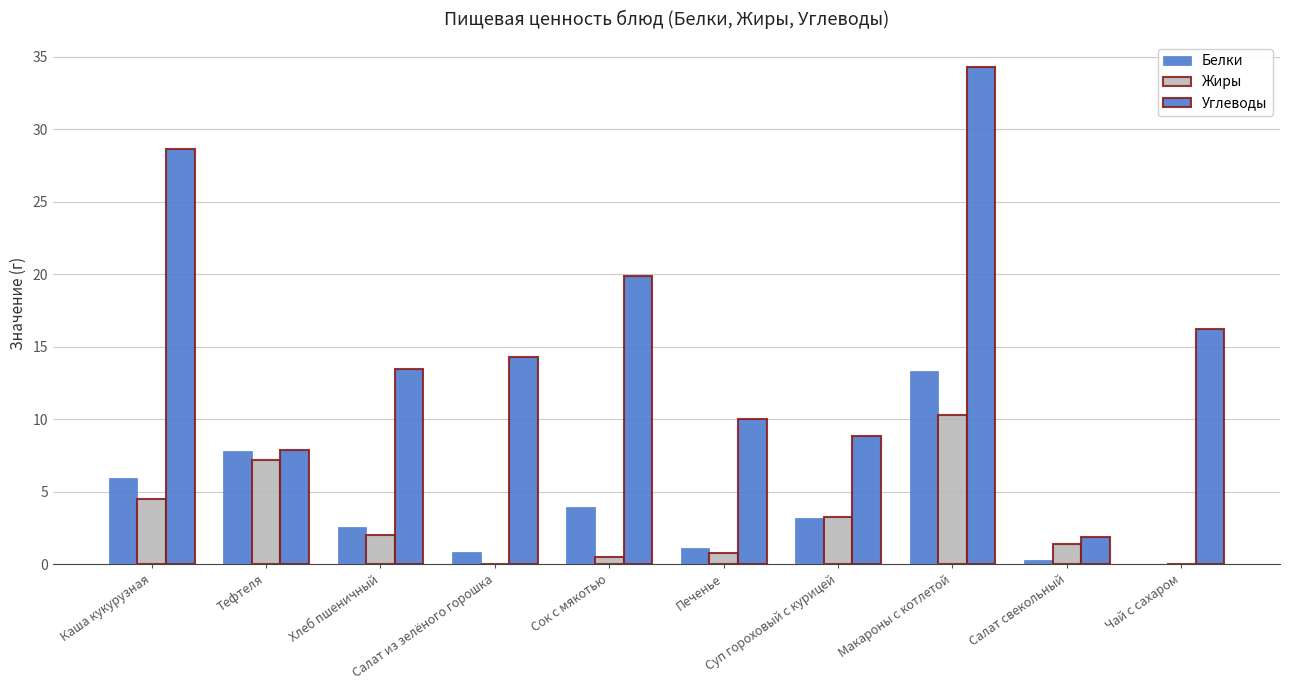

How many categories are shown in the chart?

10